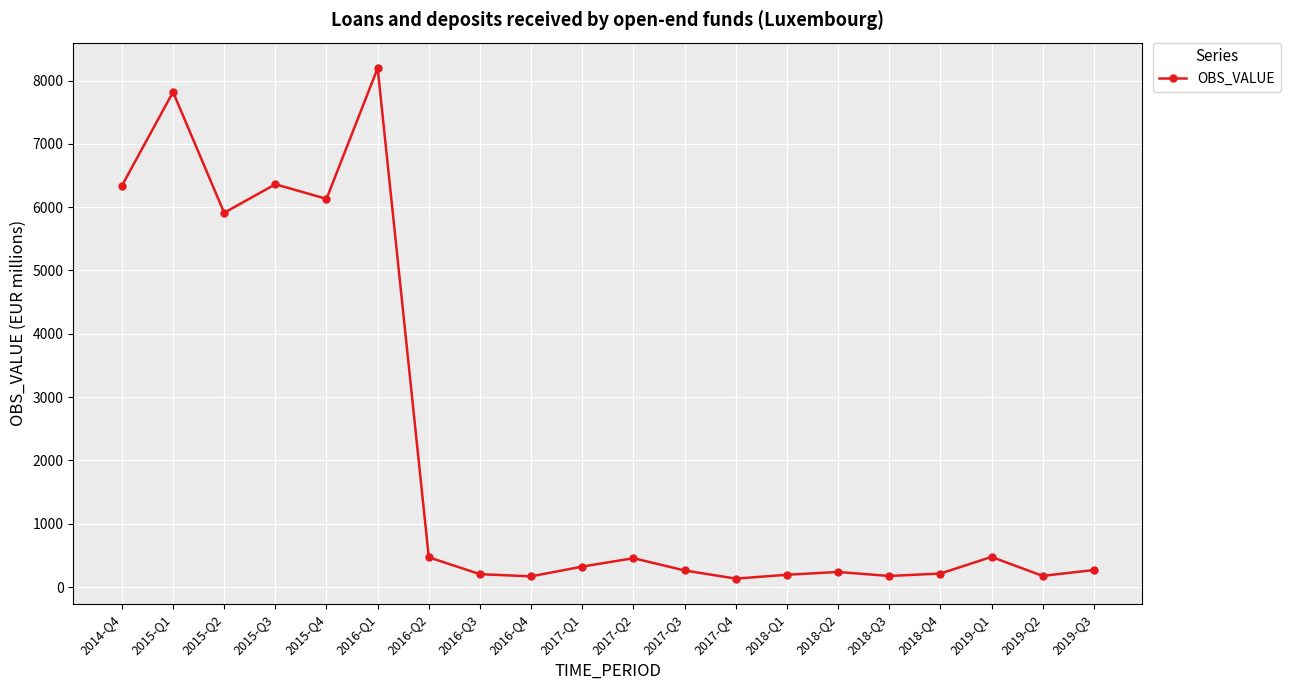

The chart shows a value of 262 at 2017-Q3. True or false?

True